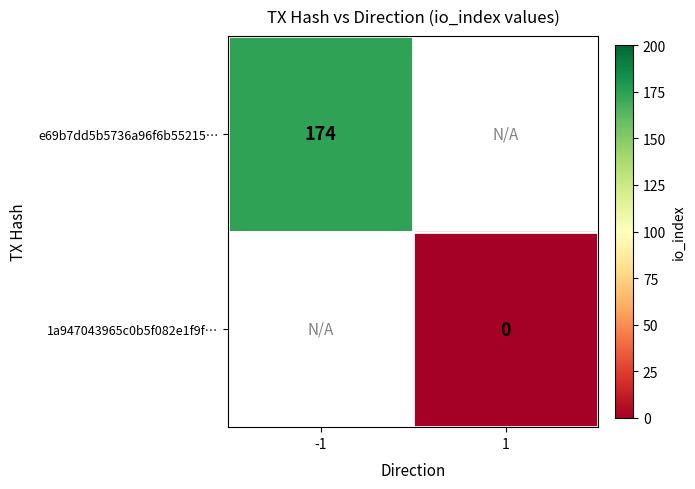

The e69b7dd5b5736a96f6b55215… series shows 284 at -1. True or false?

False